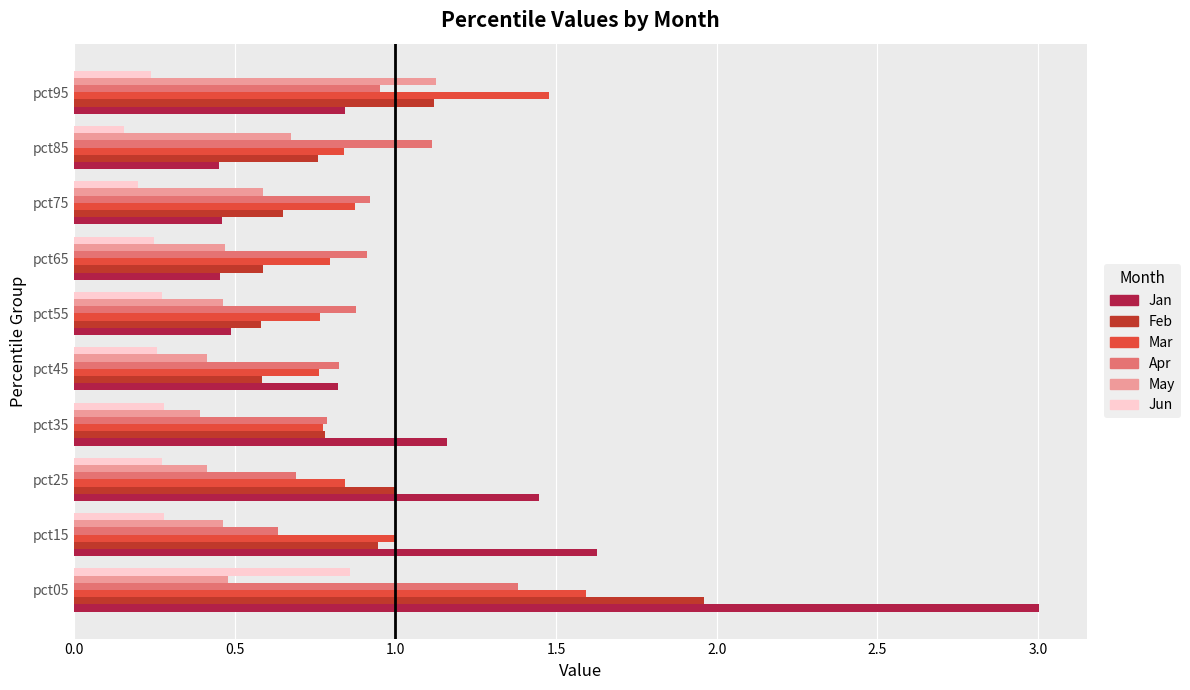

Which series has the widest spread of values?

Jan